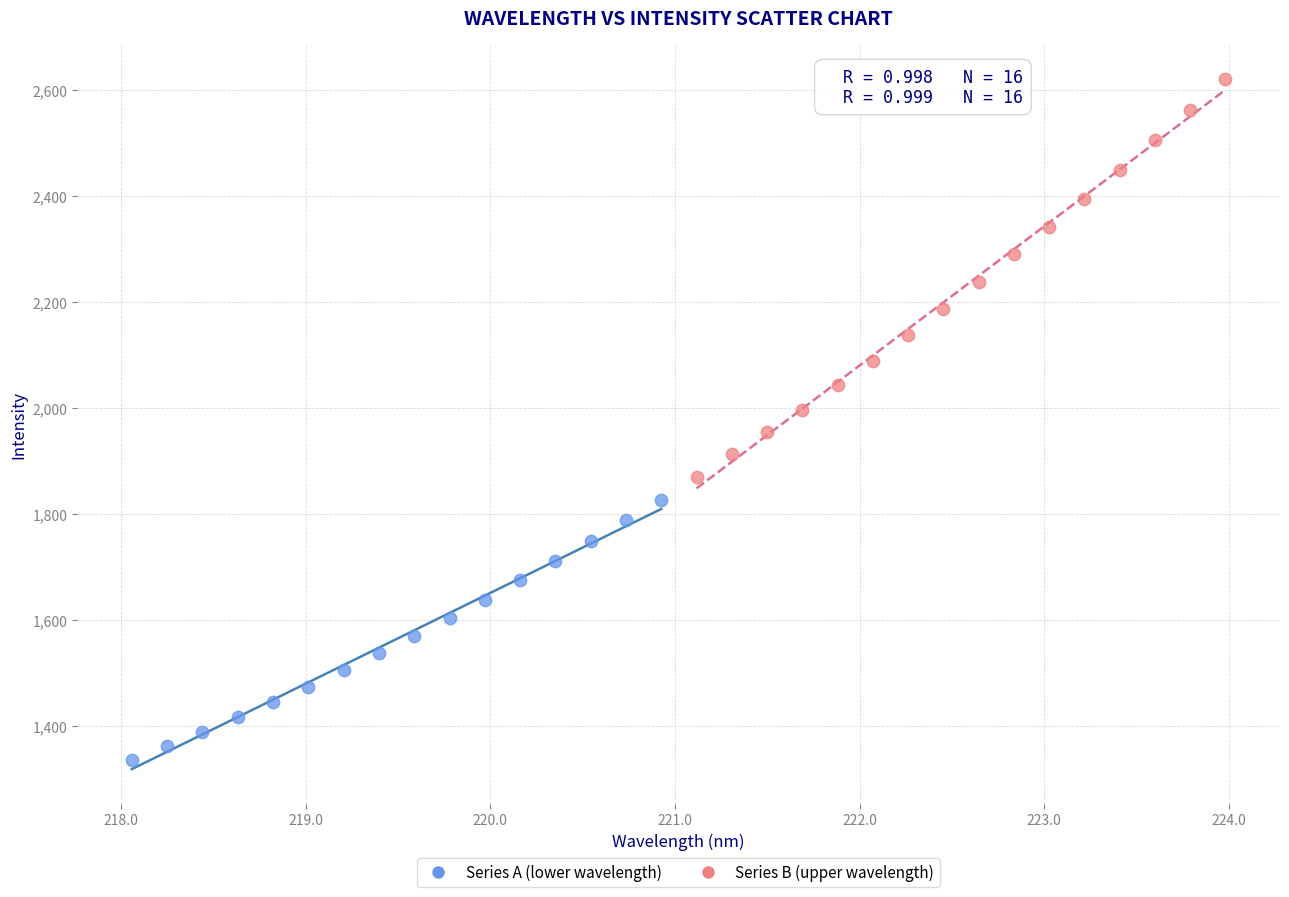

Which series contains the highest Y value?

Series B (upper wavelength)